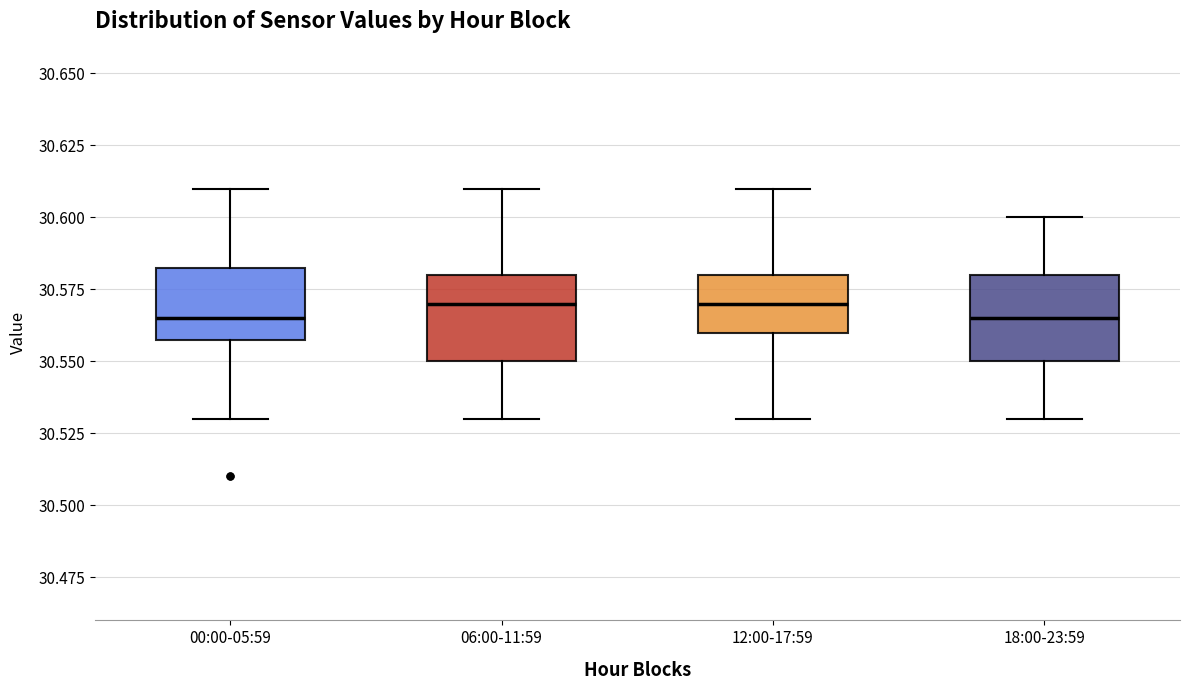

Reading left to right, transcribe this box plot: for each box, give where its median line is, the range the box spans, and where its two whiskers end, as read against the y-axis. The values are not printed on the chart, so give them approximately, as read against the axis.

00:00-05:59: median 30.565, box 30.560 to 30.585, whiskers 30.530 to 30.610
06:00-11:59: median 30.570, box 30.550 to 30.580, whiskers 30.530 to 30.610
12:00-17:59: median 30.570, box 30.560 to 30.580, whiskers 30.530 to 30.610
18:00-23:59: median 30.565, box 30.550 to 30.580, whiskers 30.530 to 30.600